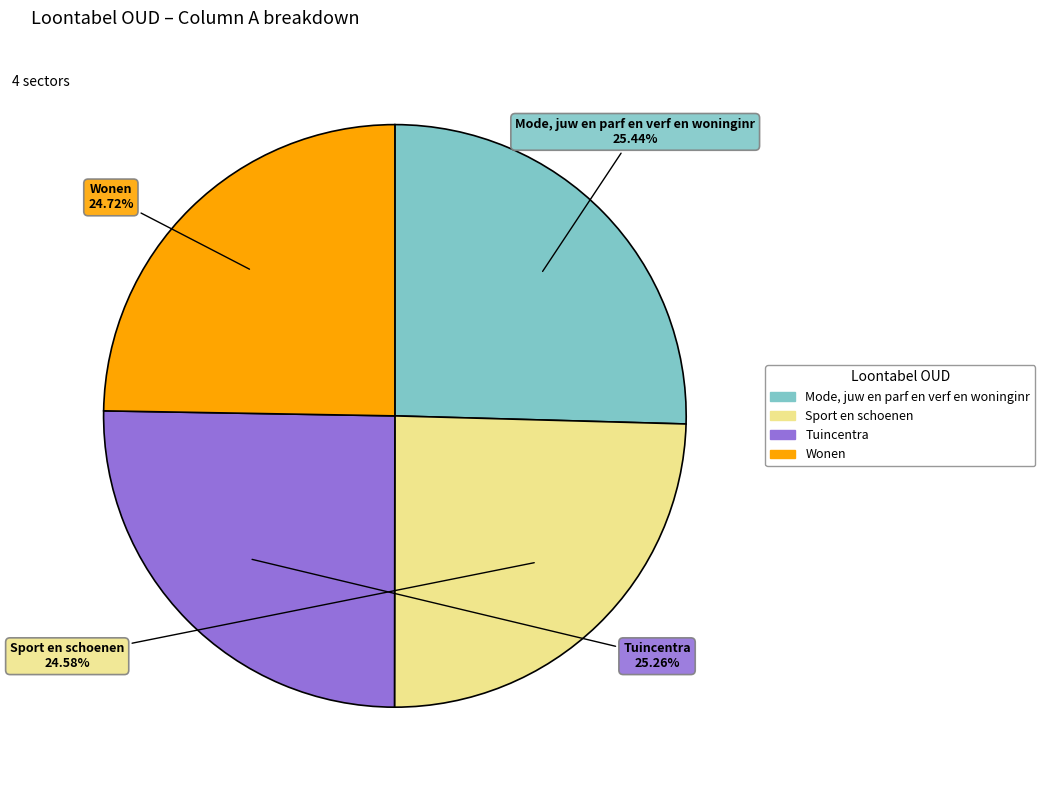

What is the ratio of the value at Mode, juw en parf en verf en woninginr to the value at Tuincentra?

1.0